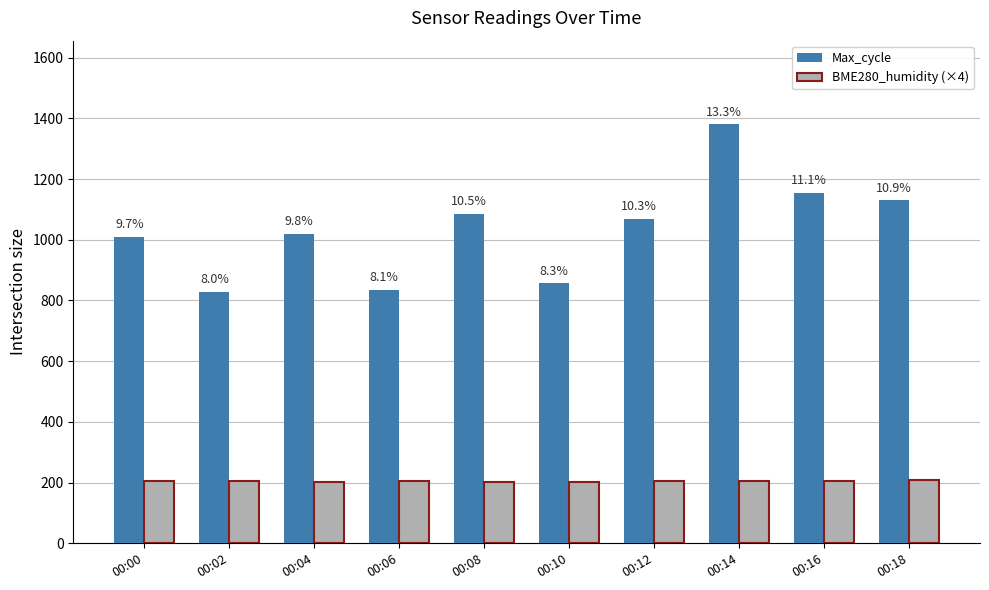

What is the minimum value shown in the chart?

202.4